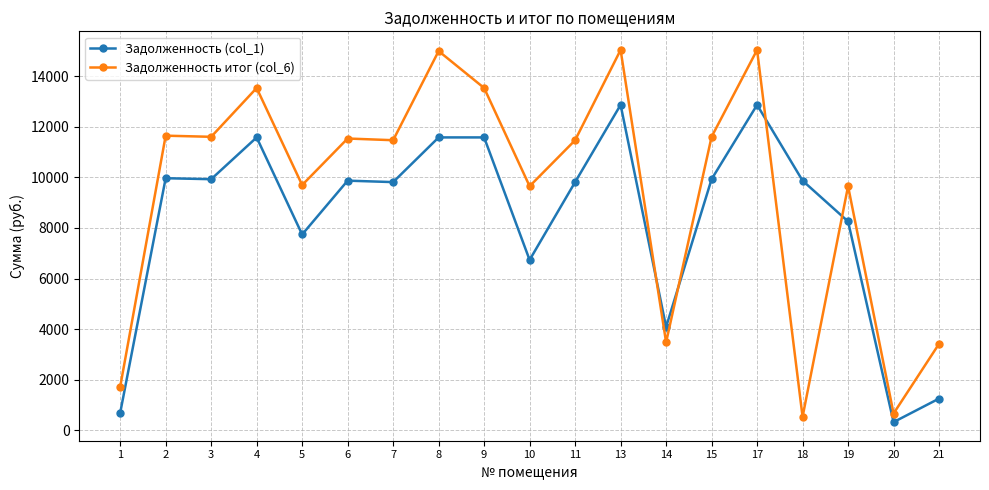

What is the value of the Задолженность (col_1) point at the 1st from the left?

688.0